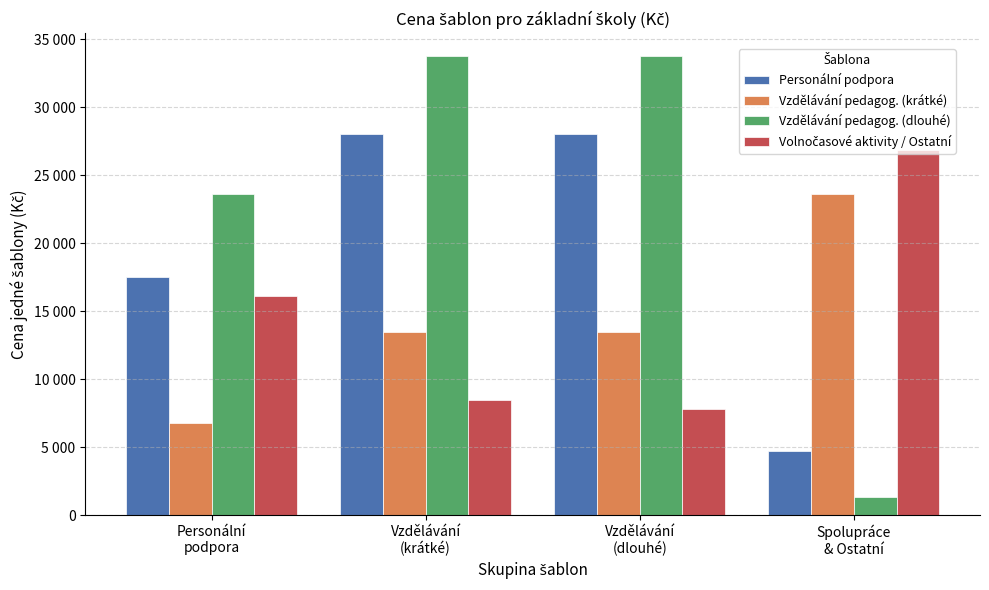

Does the chart contain stacked bars?

No